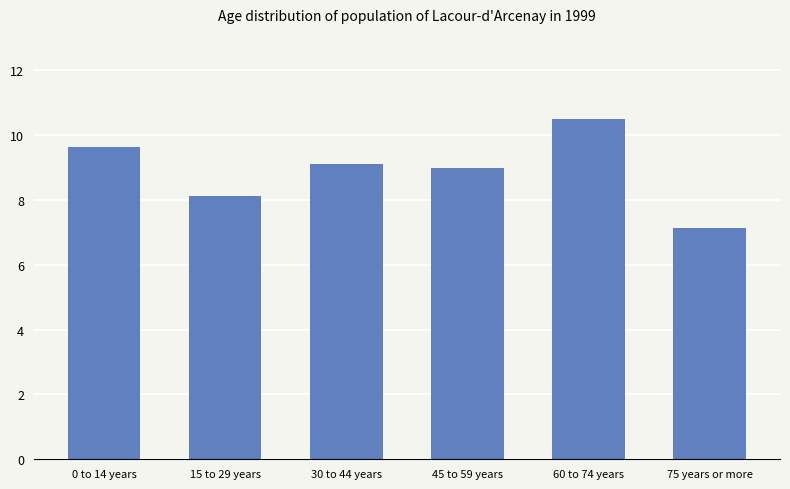

List the labels in order of value, smallest first.

75 years or more, 15 to 29 years, 45 to 59 years, 30 to 44 years, 0 to 14 years, 60 to 74 years